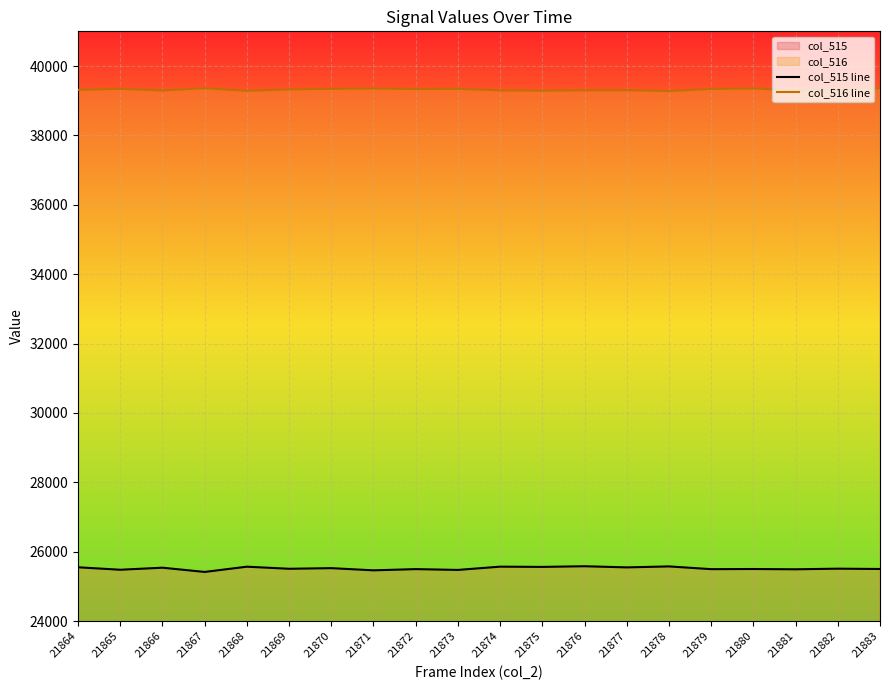

Reading right to left, list all the values displayed in this chart.

col_515 line: 21883=25504	21882=25513	21881=25495	21880=25503	21879=25499	21878=25578	21877=25550	21876=25583	21875=25564	21874=25571	21873=25477	21872=25500	21871=25465	21870=25528	21869=25510	21868=25570	21867=25419	21866=25541	21865=25482	21864=25553
col_516 line: 21883=39363	21882=39319	21881=39296	21880=39354	21879=39341	21878=39279	21877=39306	21876=39302	21875=39292	21874=39299	21873=39344	21872=39337	21871=39354	21870=39343	21869=39329	21868=39288	21867=39361	21866=39298	21865=39344	21864=39315